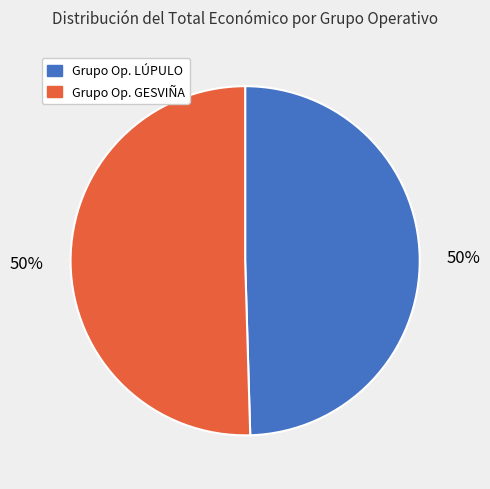

How many slices are in this pie chart?

2